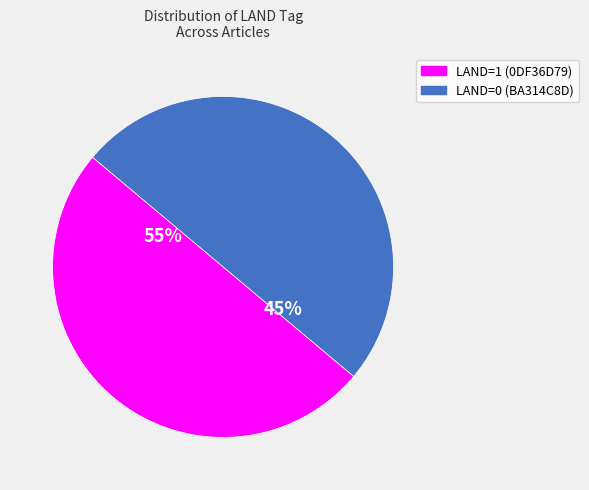

Count the number of slices in the pie.

2